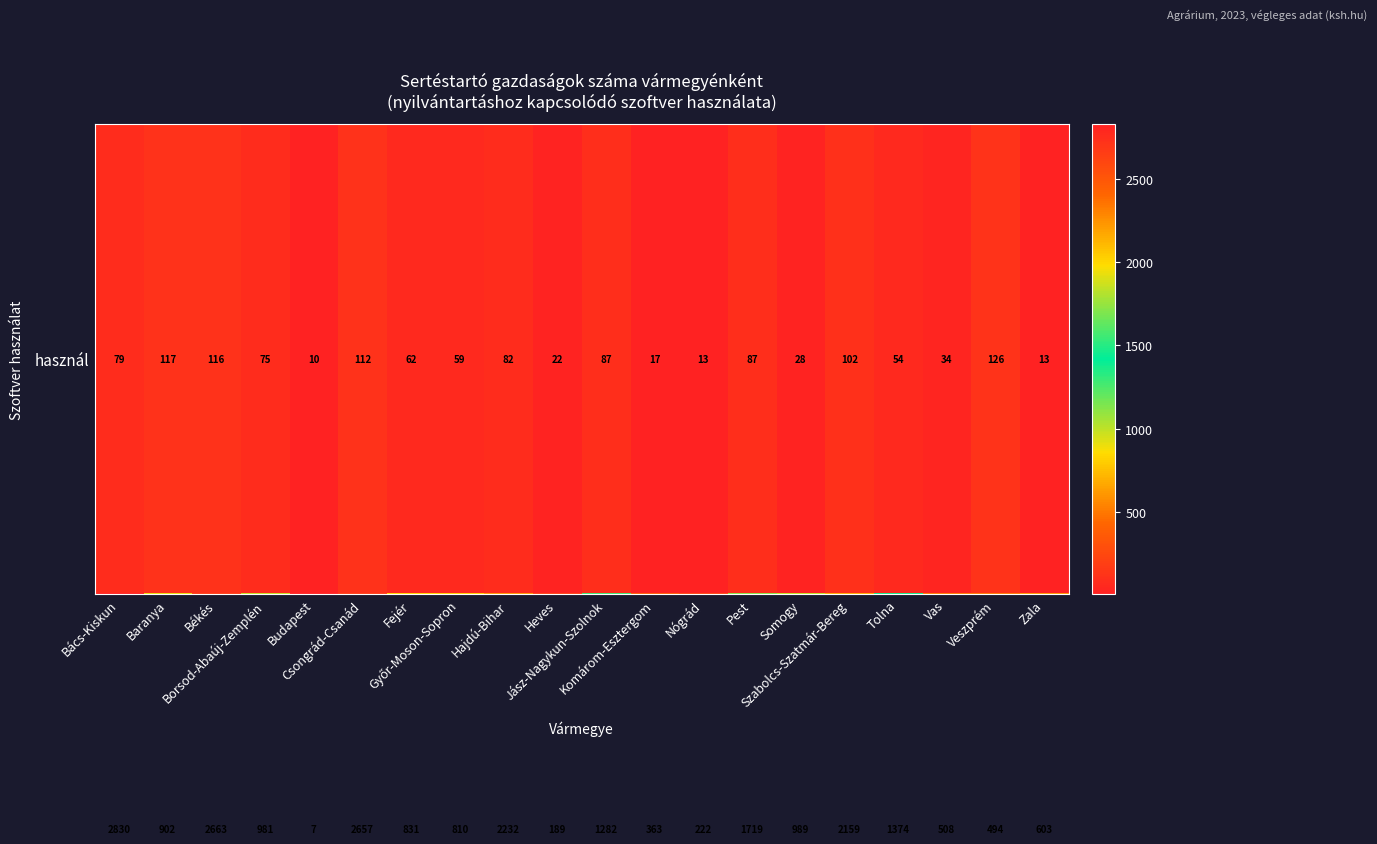

At how many categories does at least one series exceed 1650?

6